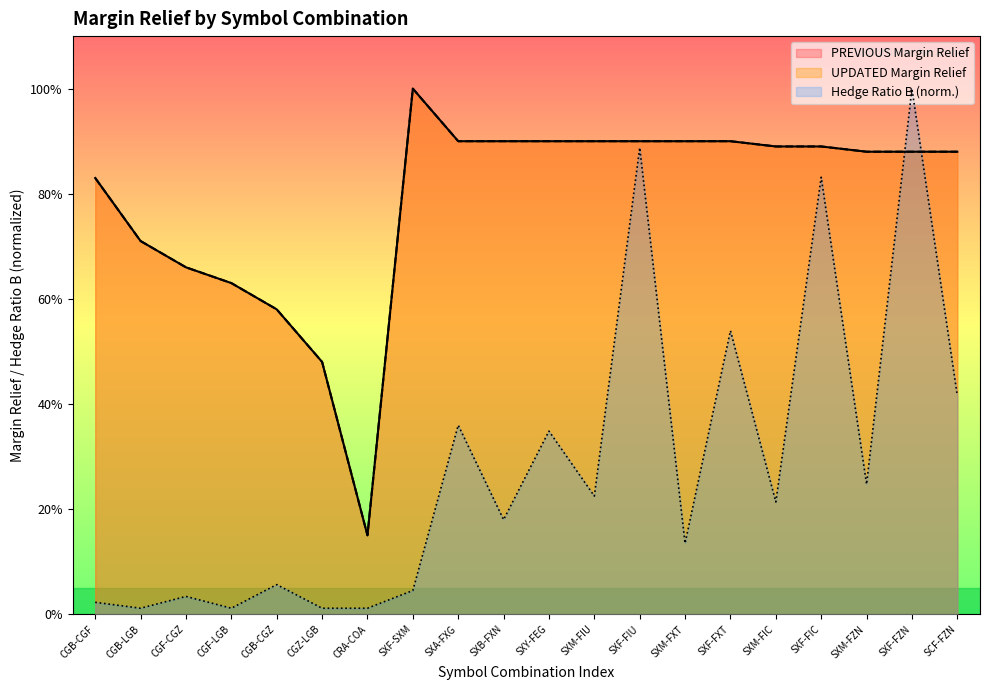

Rank the series at SXM-FXT from highest to lowest value.

PREVIOUS Margin Relief, UPDATED Margin Relief, Hedge Ratio B